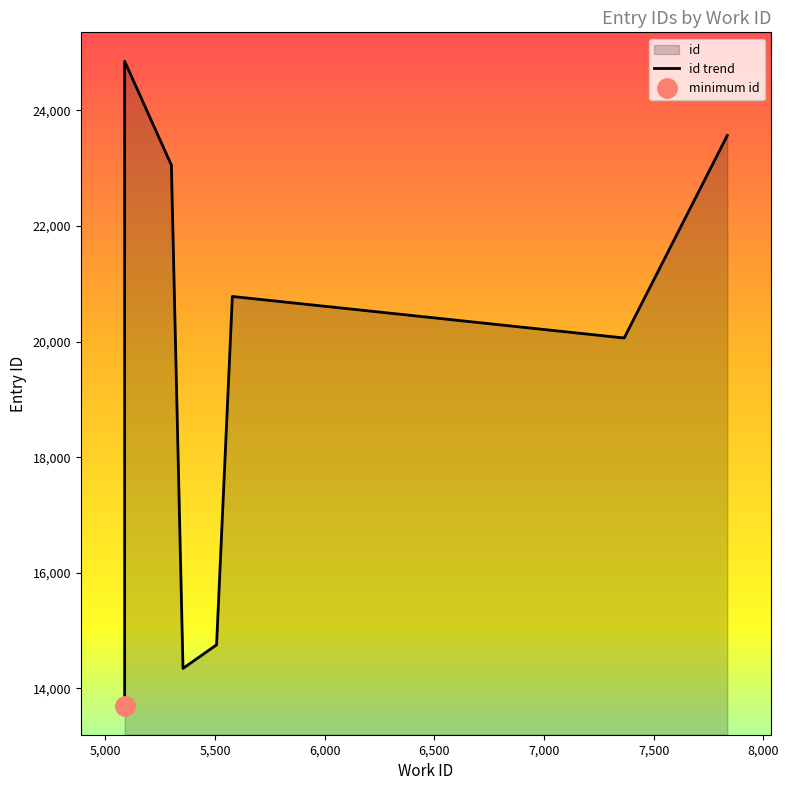

How many points are lower than both their immediate neighbors (excluding endpoints)?

2